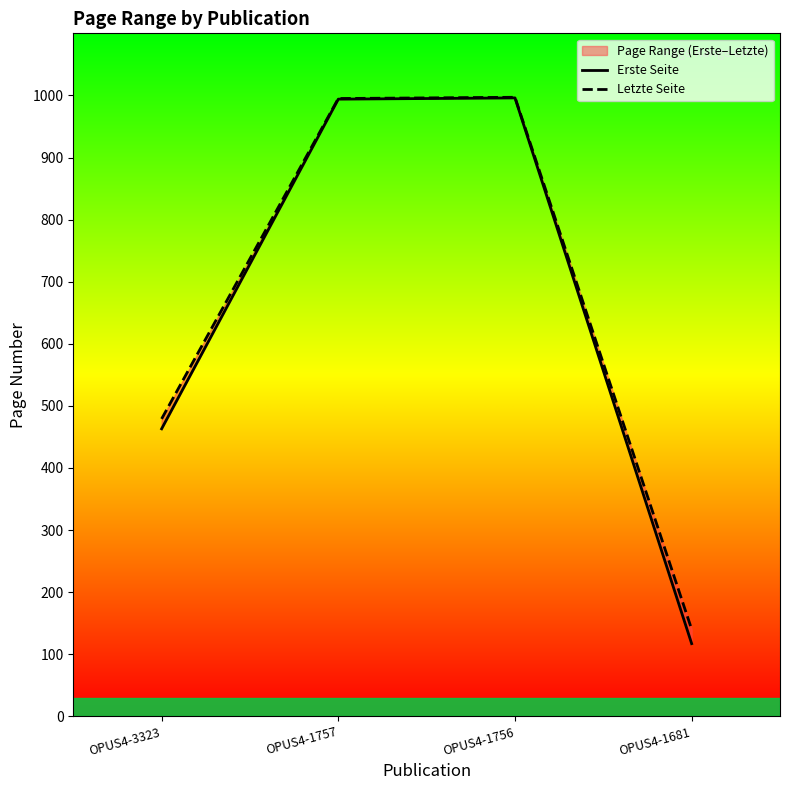

Rank the series by their maximum value, from lowest to highest.

Erste Seite, Letzte Seite